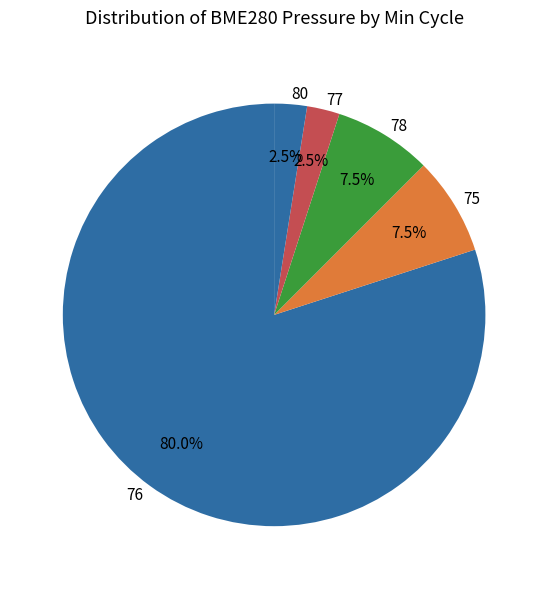

What is the ratio of the value at 77 to the value at 75?

0.3